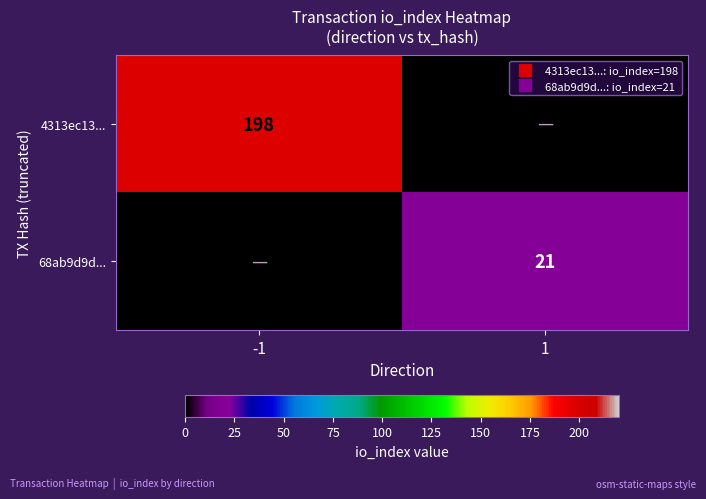

What is the difference between the maximum and minimum values in the 4313ec13... series?

198